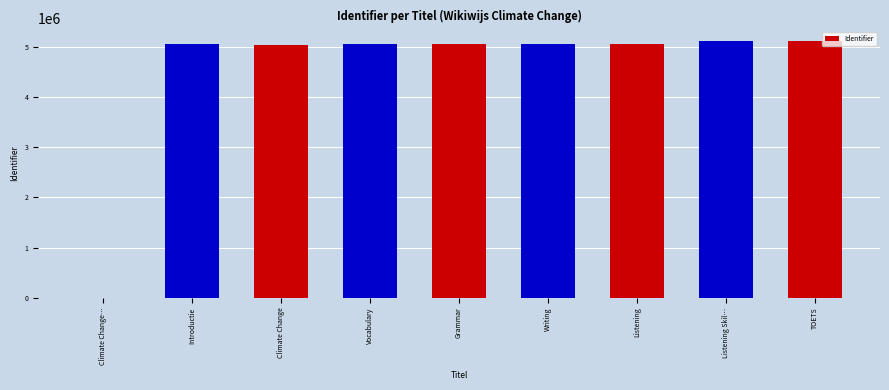

What value does the data have at Listening Skil…?

5109531